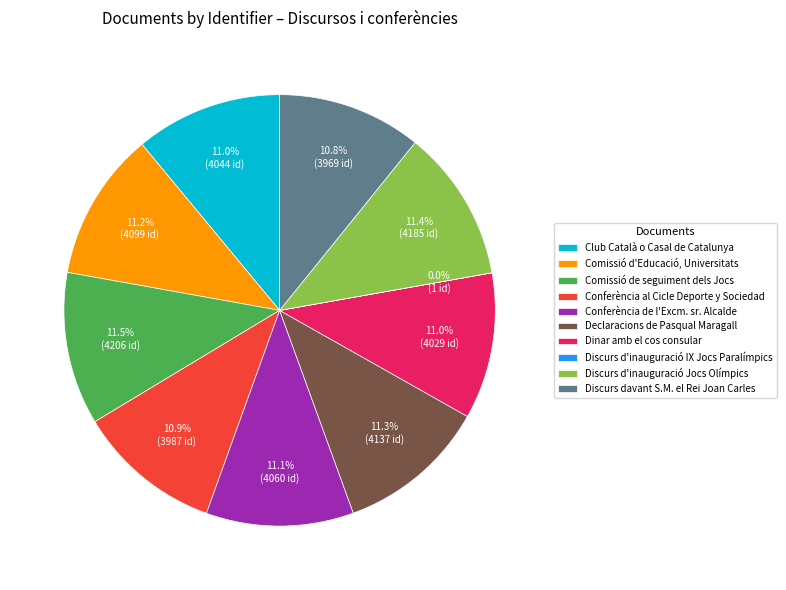

Is Comissió d'Educació, Universitats the majority of the pie?

No